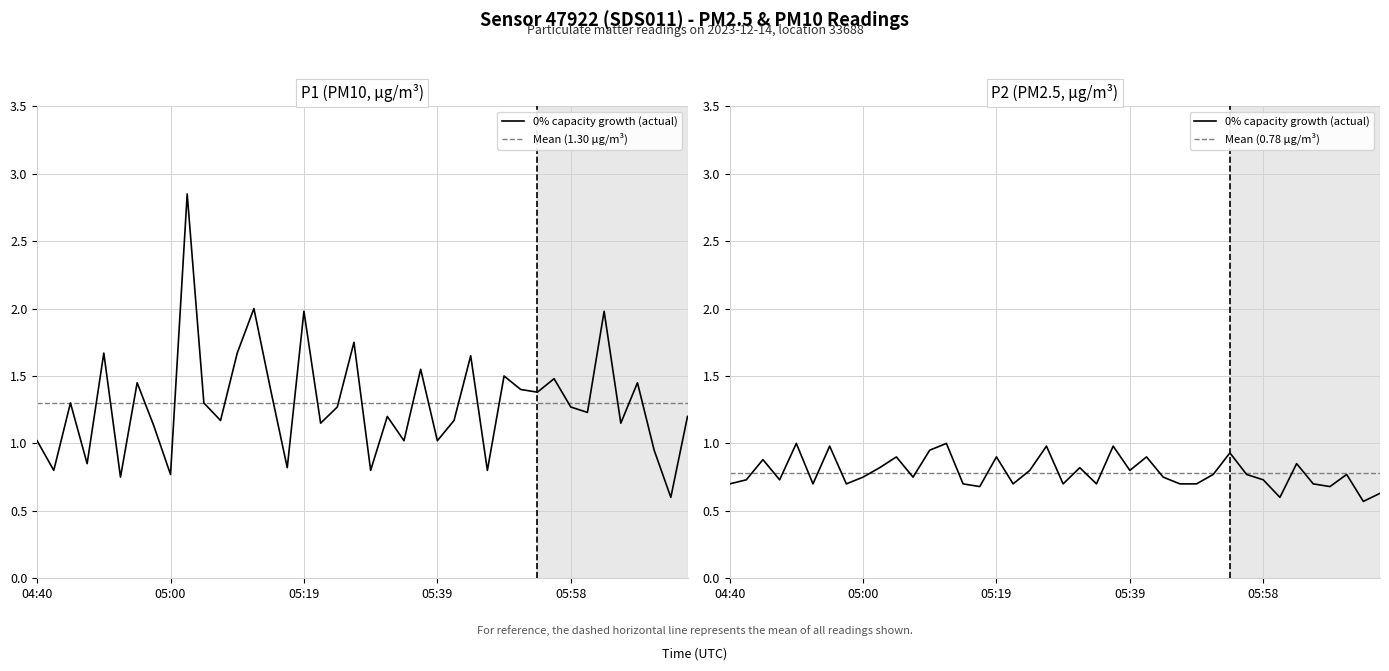

What is the value of the P1 point at the 8th from the left?

1.1